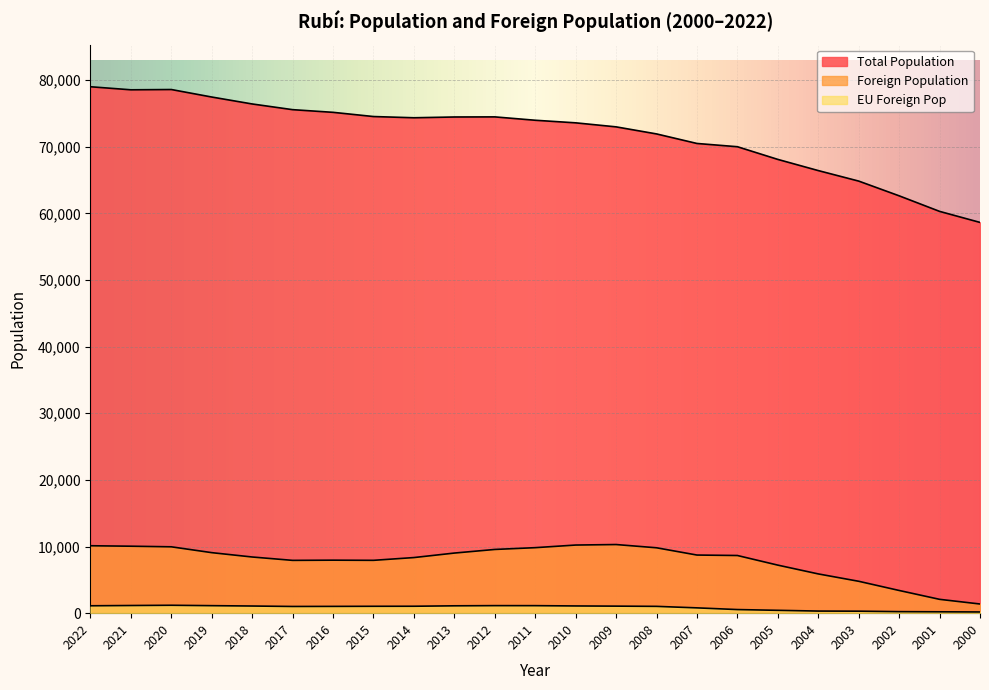

What is the value of the EU Foreign Pop point at the 2nd from the left?

1150